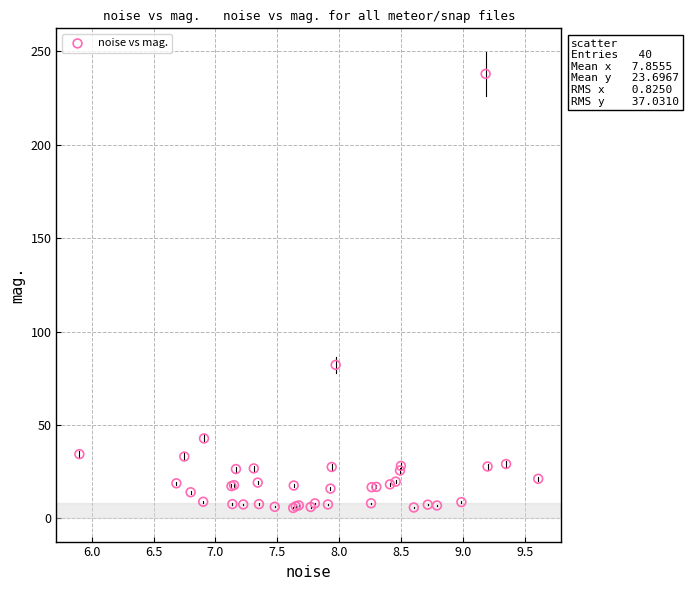

What Y value in the scatter plot is closest to 121?

82.1